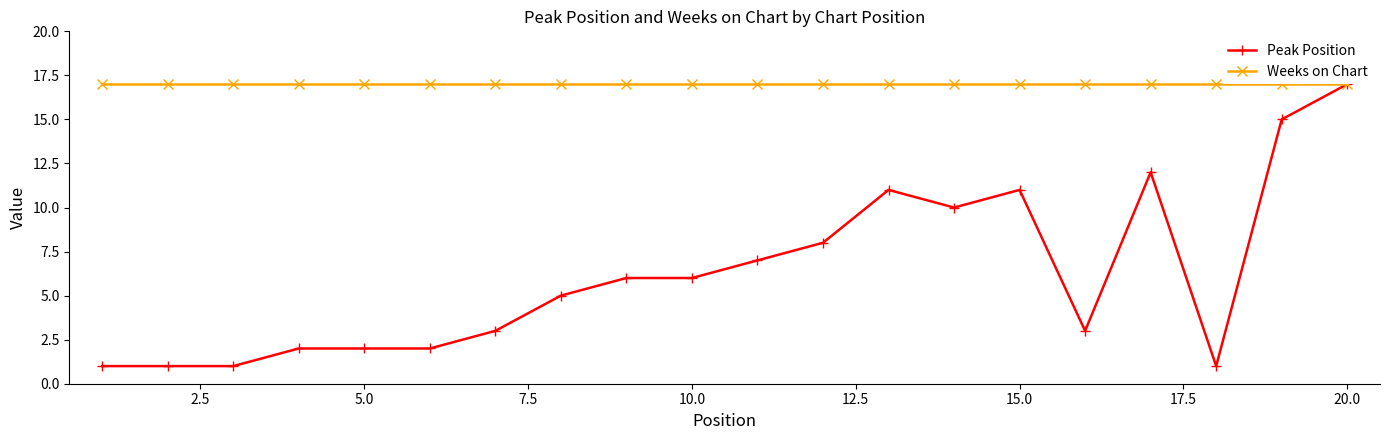

Reading left to right, list all the values displayed in this chart.

Peak Position: 1	1	1	2	2	2	3	5	6	6	7	8	11	10	11	3	12	1	15	17
Weeks on Chart: 17	17	17	17	17	17	17	17	17	17	17	17	17	17	17	17	17	17	17	17